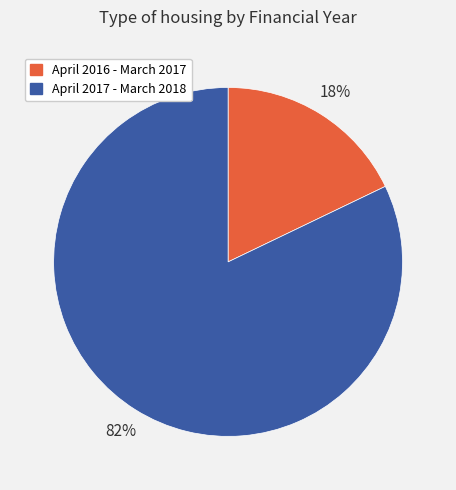

How many slices are in this pie chart?

2